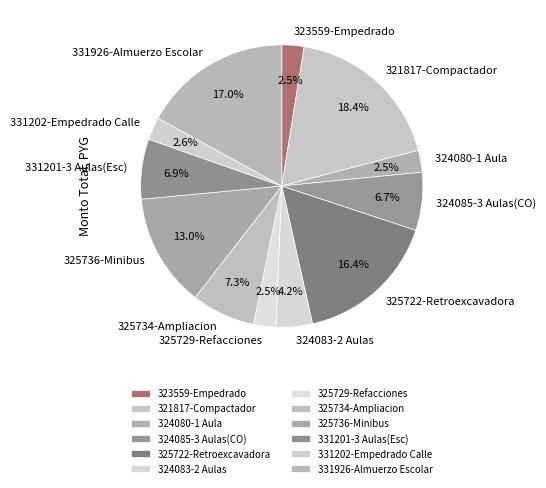

Which slice is the largest?

321817-Compactador